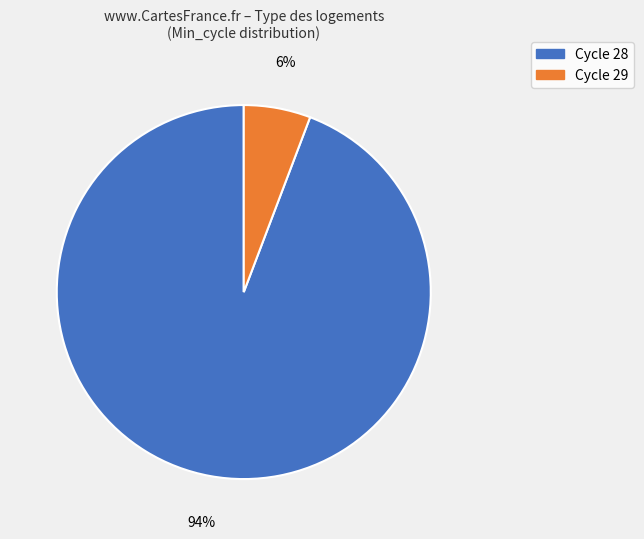

Is there any slice that represents more than half of the pie?

Yes